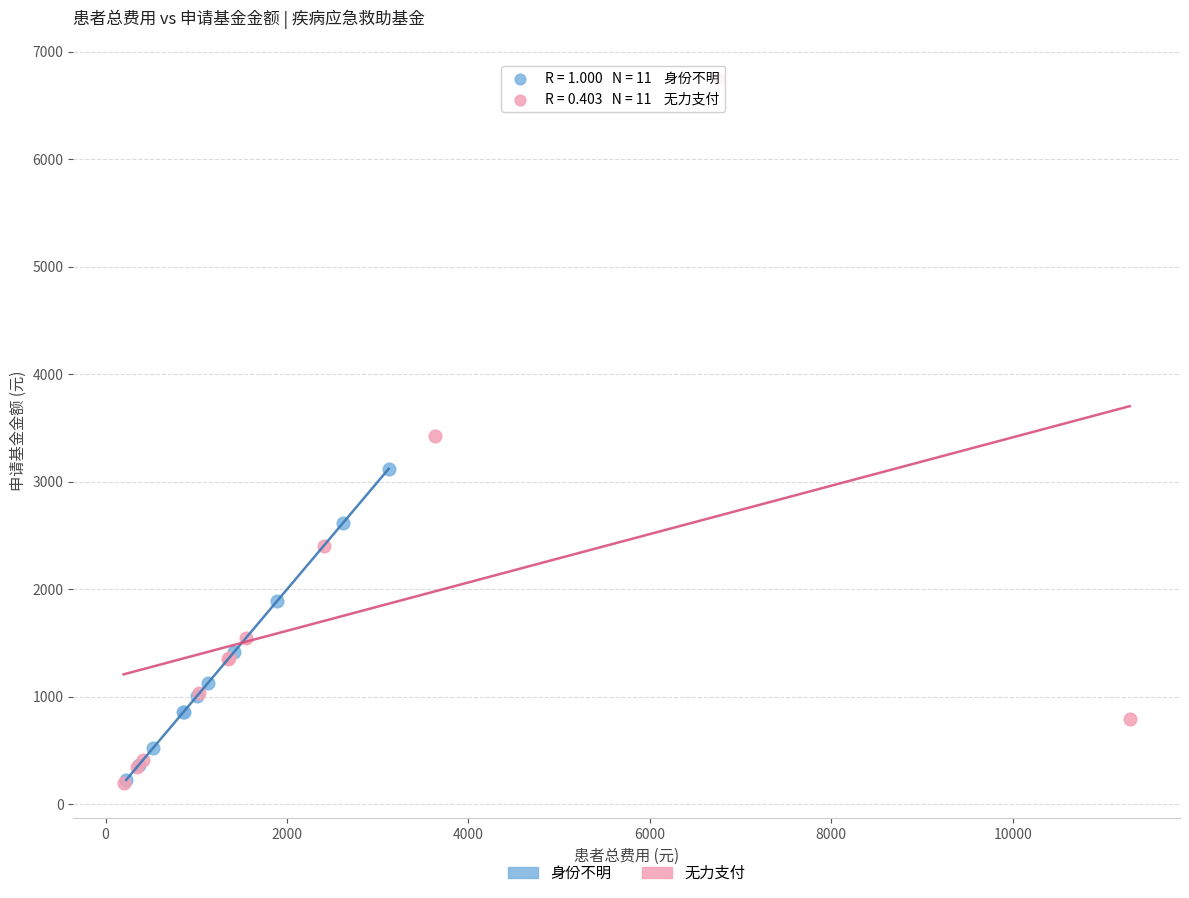

What are all the series names shown in the legend?

身份不明, 无力支付